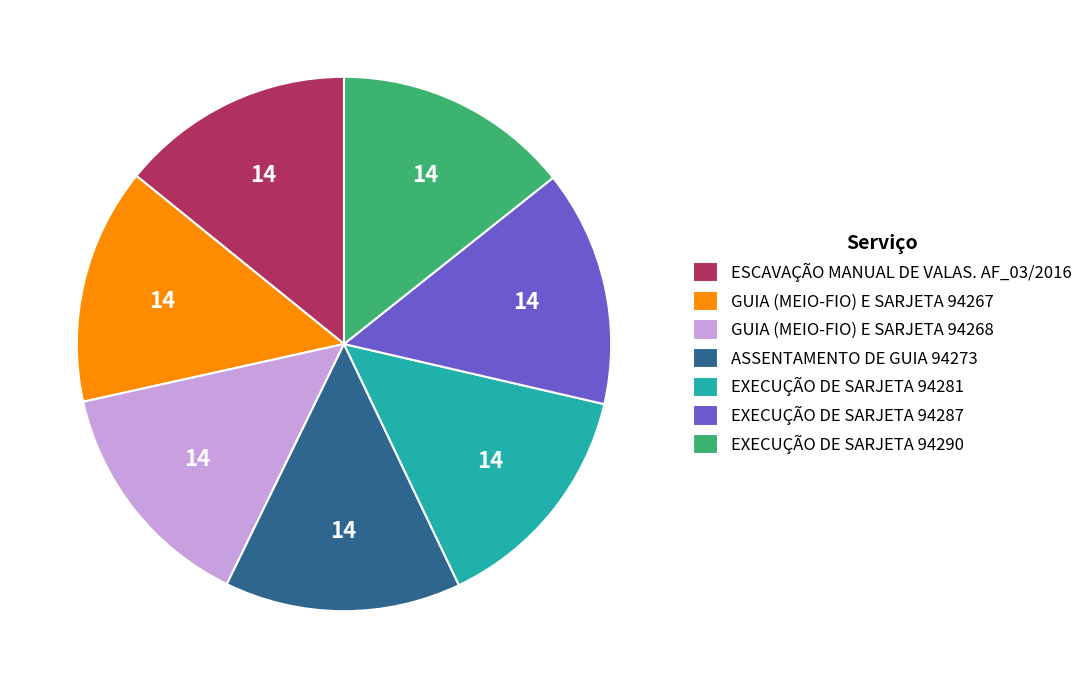

Is GUIA (MEIO-FIO) E SARJETA 94268 the majority of the pie?

No